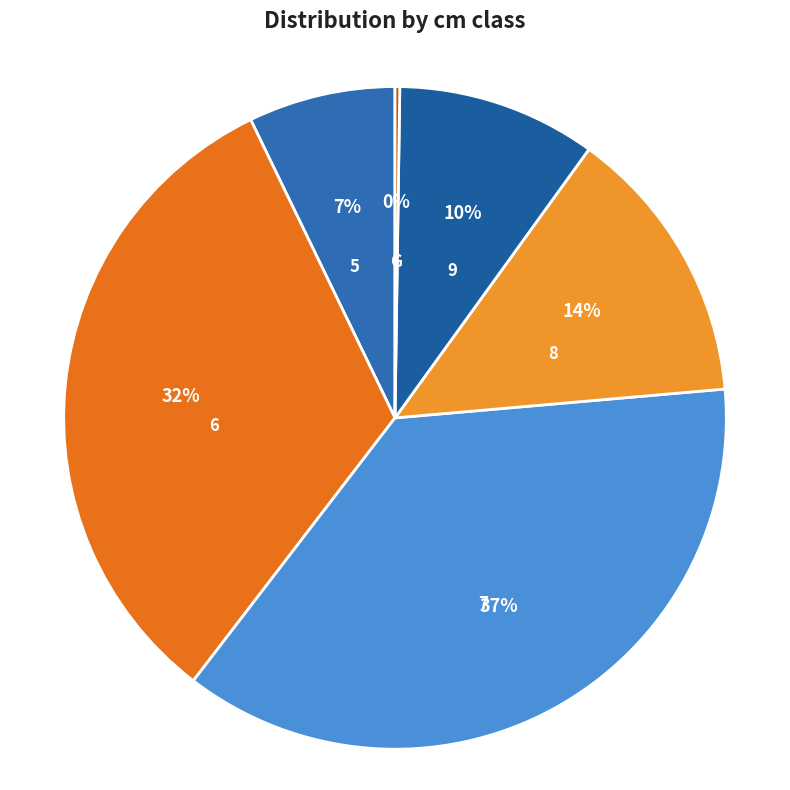

Which category has the biggest portion of the pie?

7